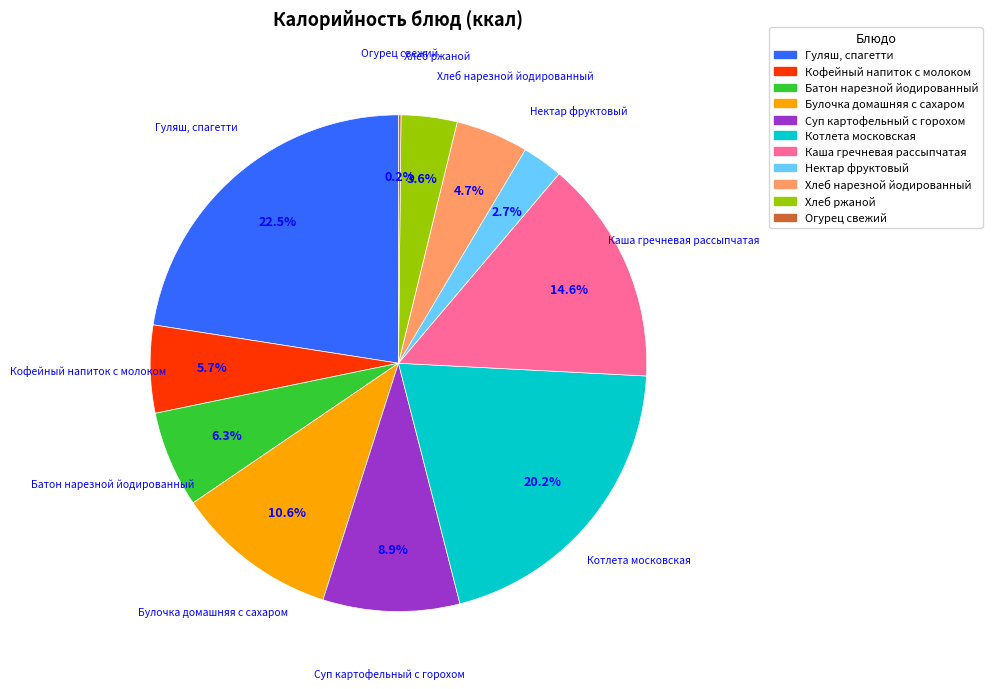

Does Суп картофельный с горохом represent more than half of the total?

No